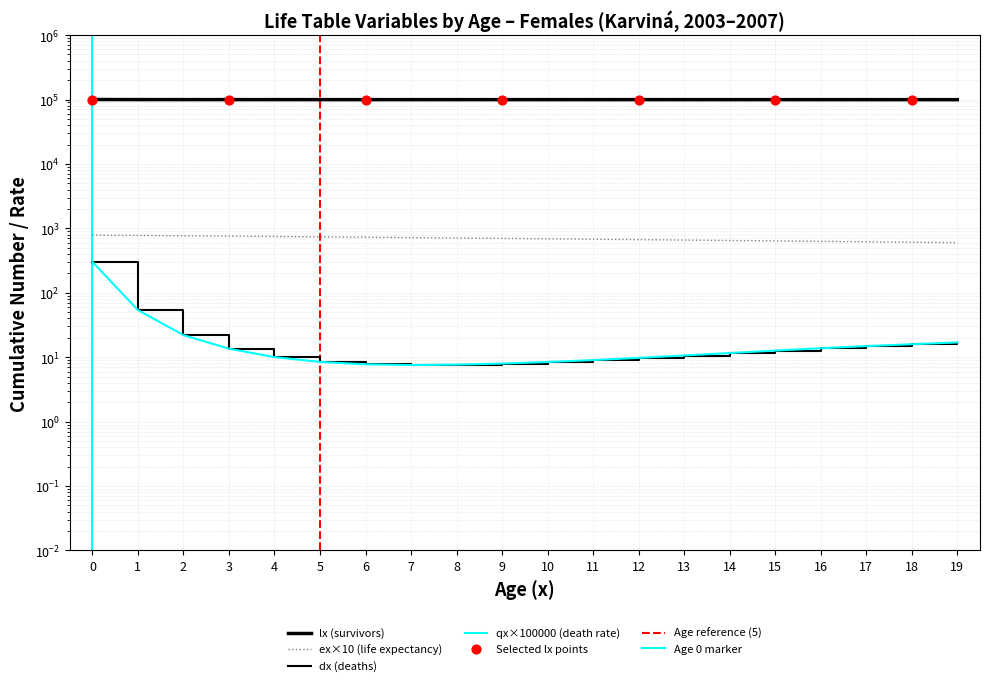

Which series has the widest spread of Y values?

lx